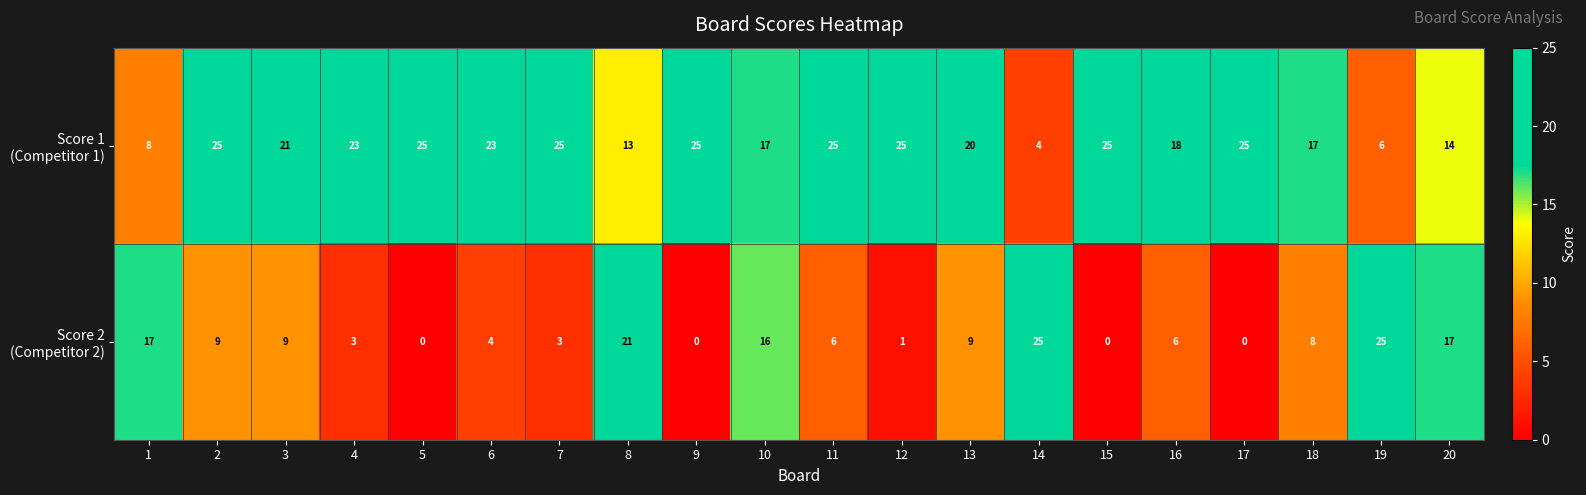

What is the spread (max minus min) of values at 11?

19